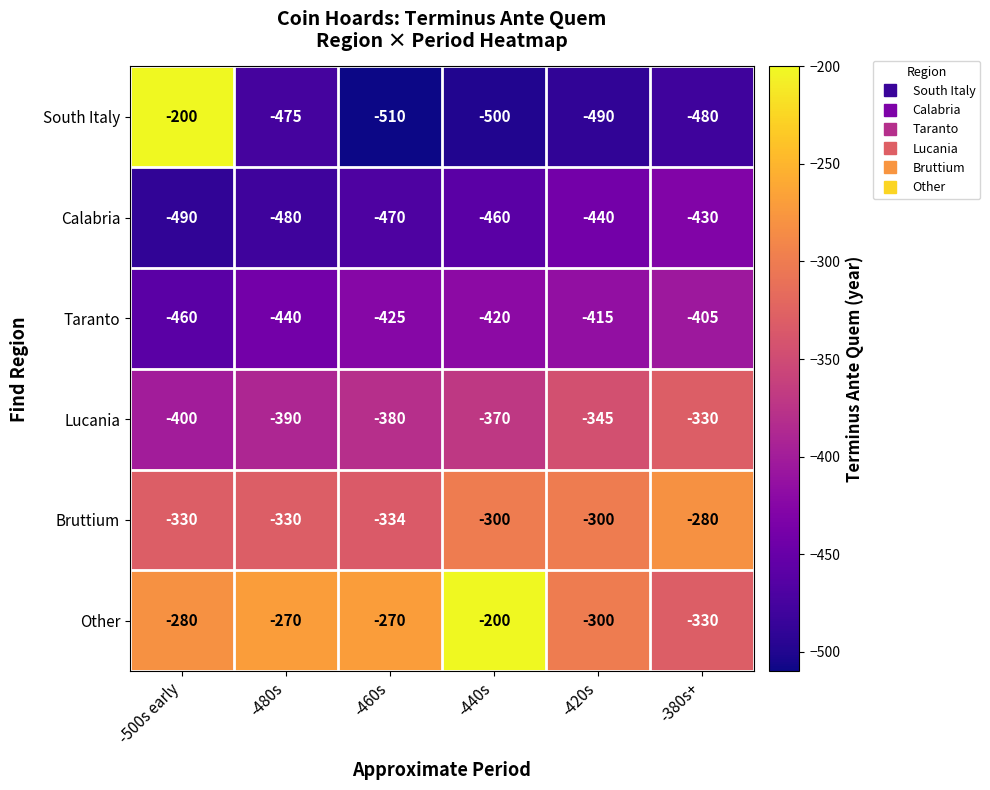

How many data points does each series have?

6